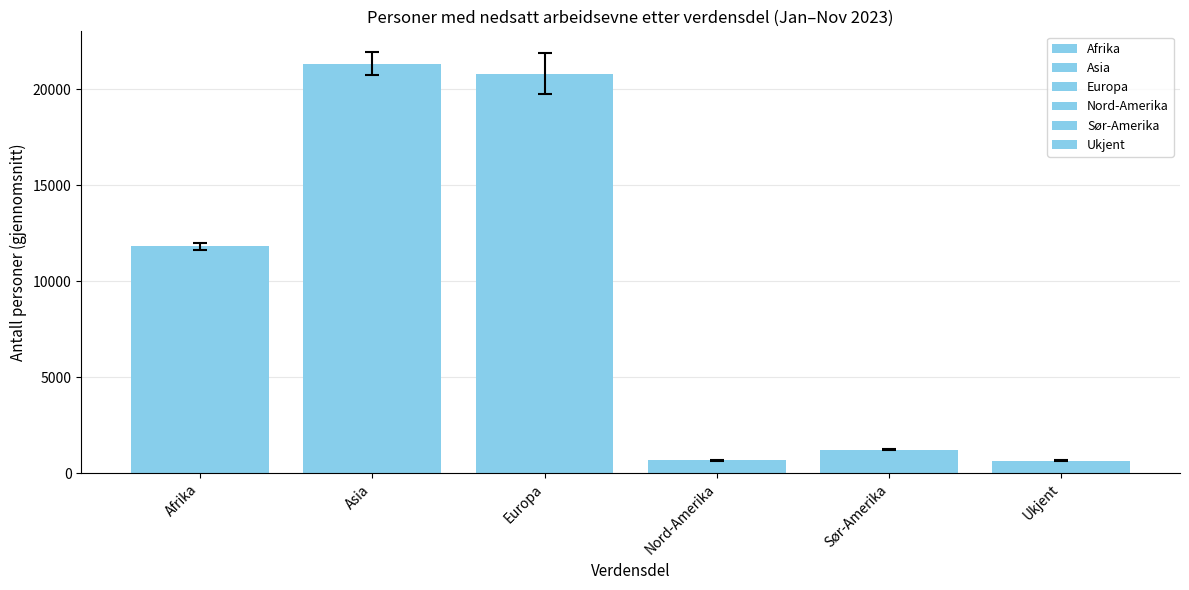

How many bars are there in each group?

6